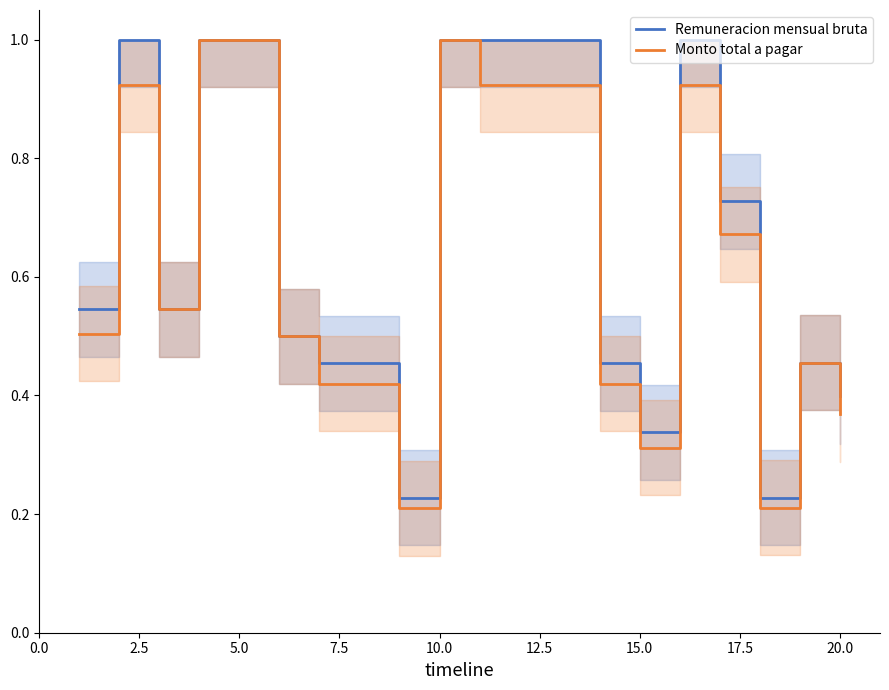

In Monto total a pagar, how many points are lower than both neighbors (excluding endpoints)?

4